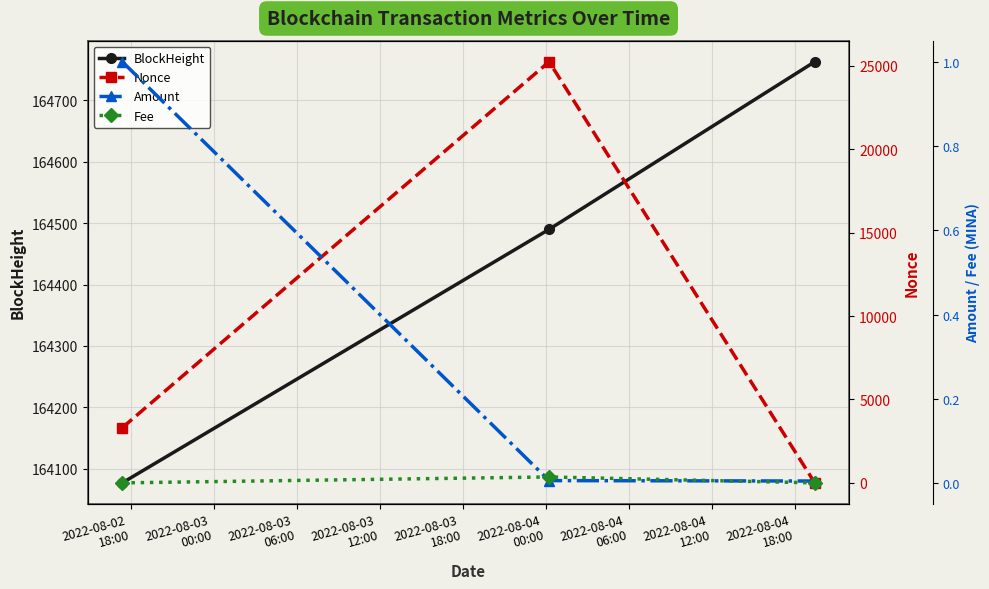

What is the maximum value for BlockHeight?

164763